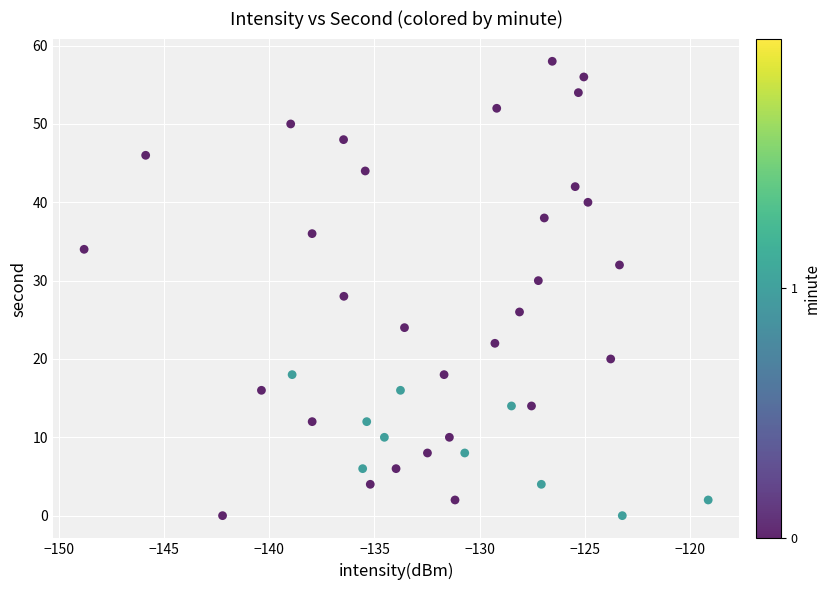

What is the range of Y values (max minus min)?

58